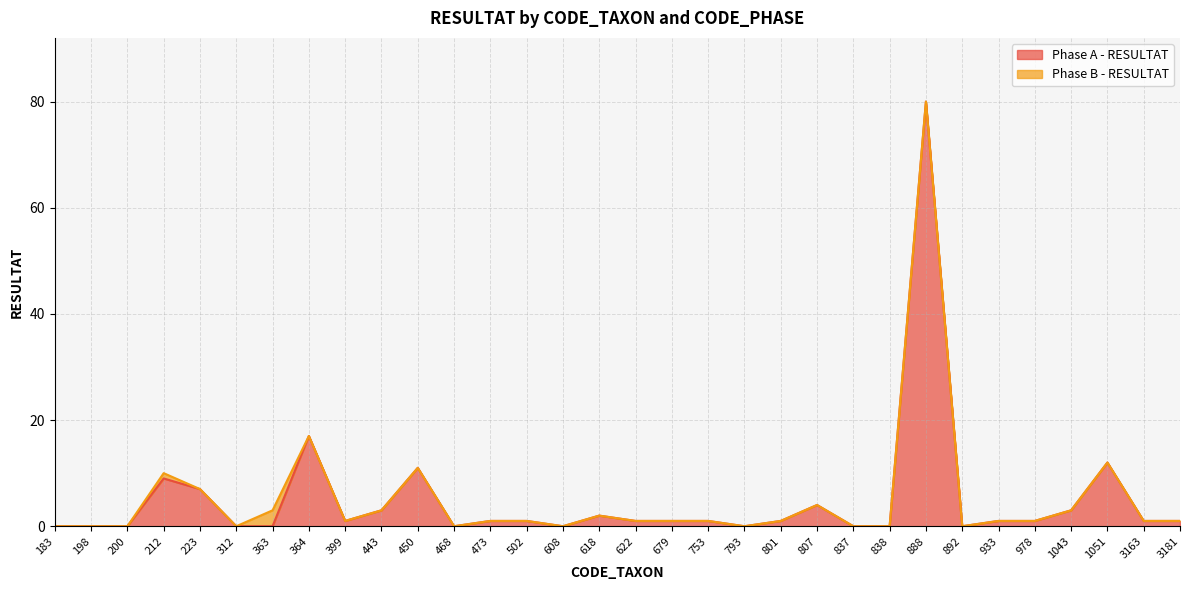

Which label corresponds to the smallest value in the chart?

183